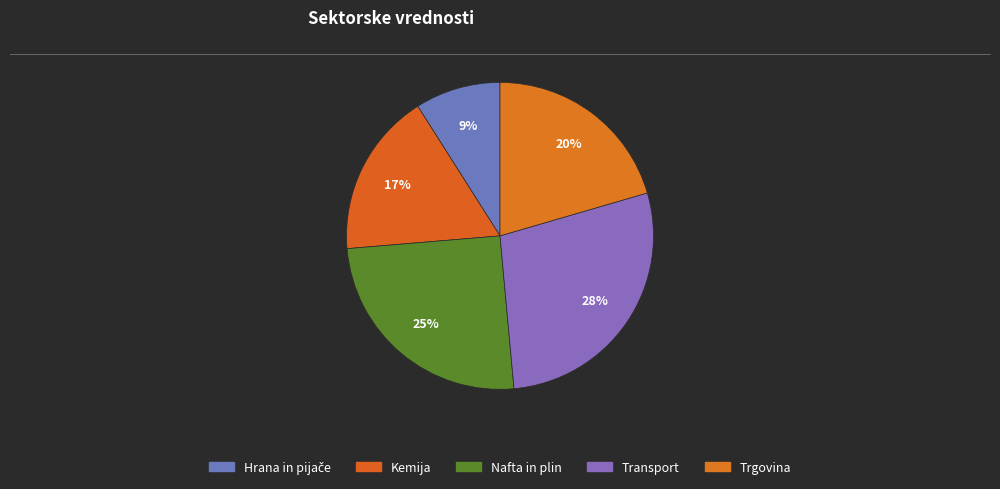

True or false: Kemija accounts for 17% of the total.

True